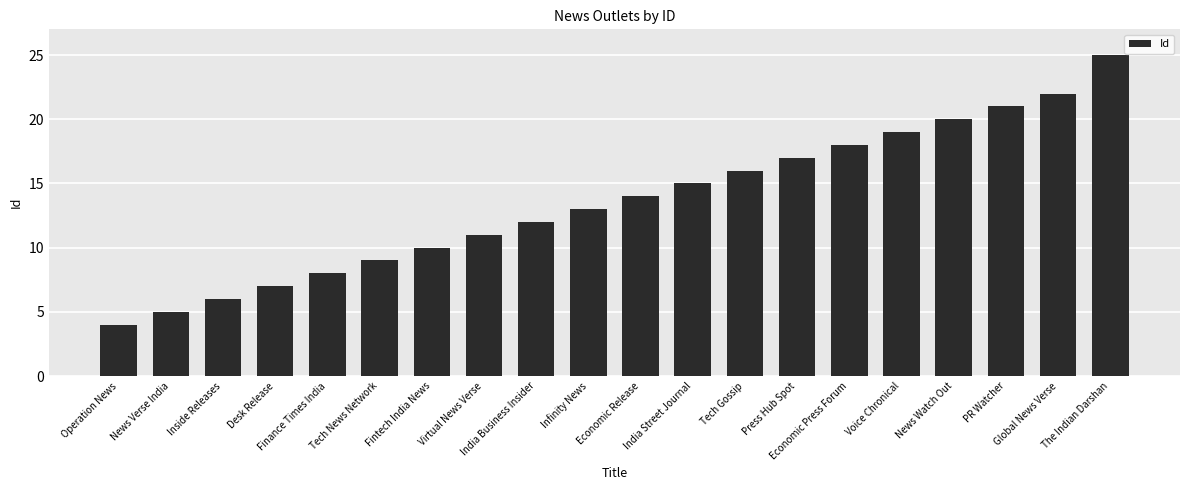

What is the approximate value at Economic Press Forum, to the nearest 5?

20